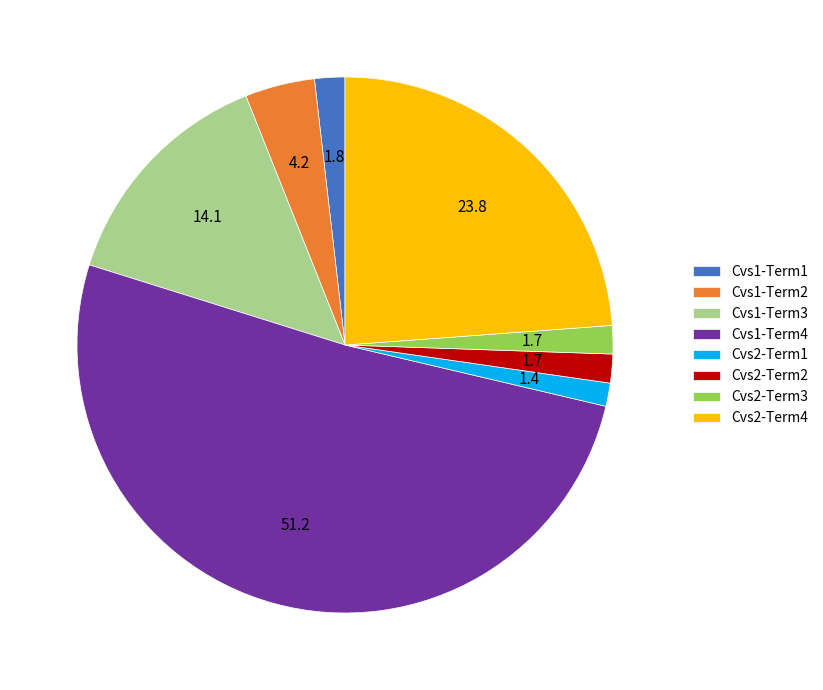

Is the sum of Cvs2-Term4 and Cvs1-Term2 greater than half?

No